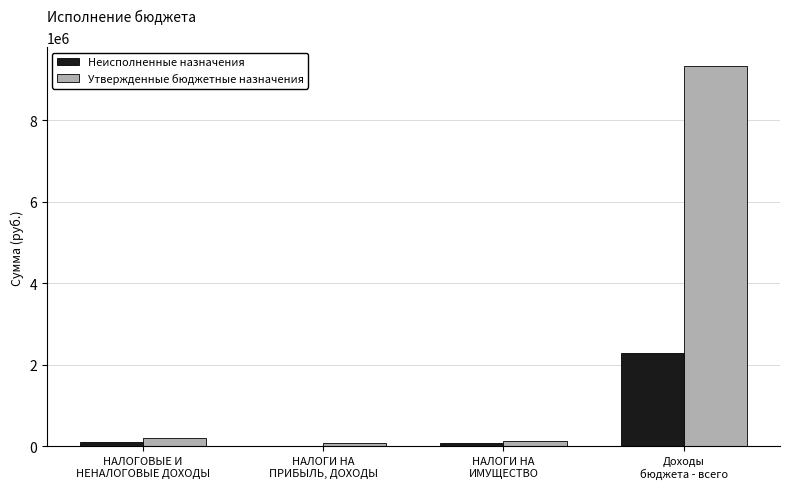

The Утвержденные бюджетные назначения series shows 5107600.1 at Доходы
бюджета - всего. True or false?

False